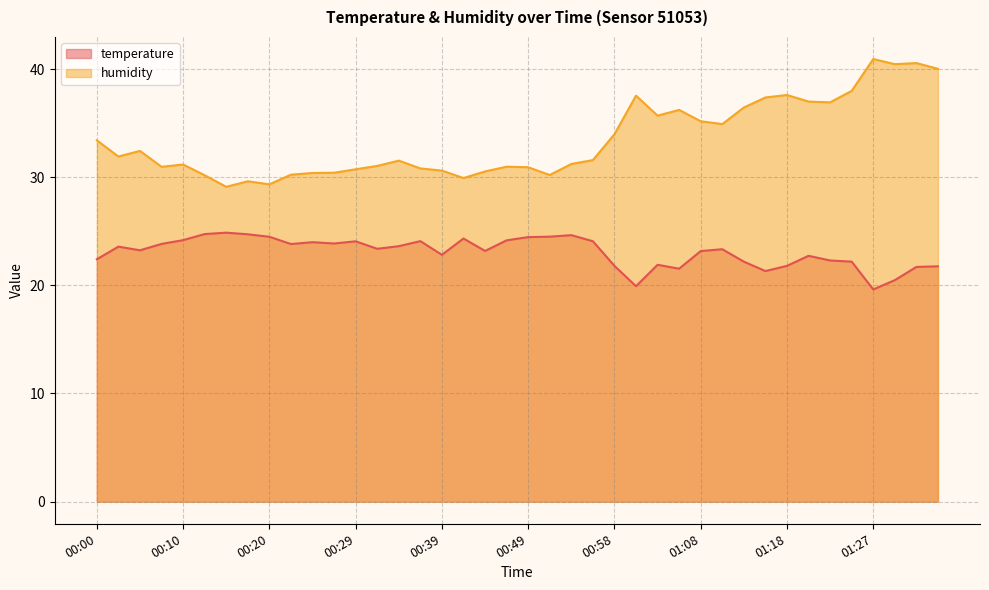

What is the maximum value shown in the chart?

40.9